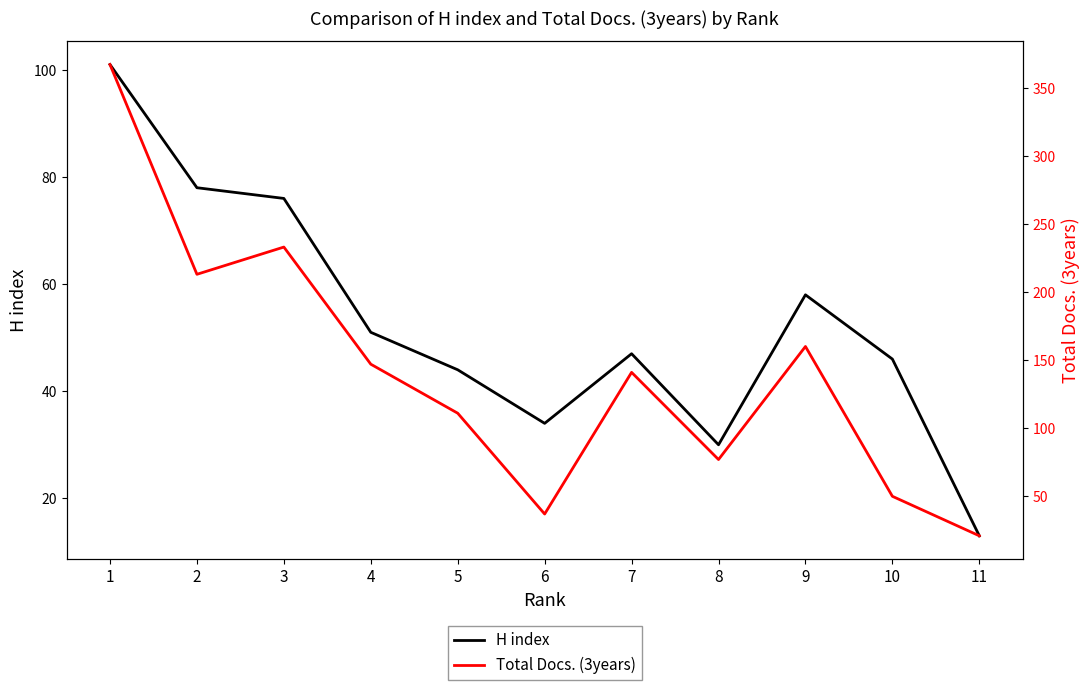

Which series has the widest spread of values?

Total Docs. (3years)